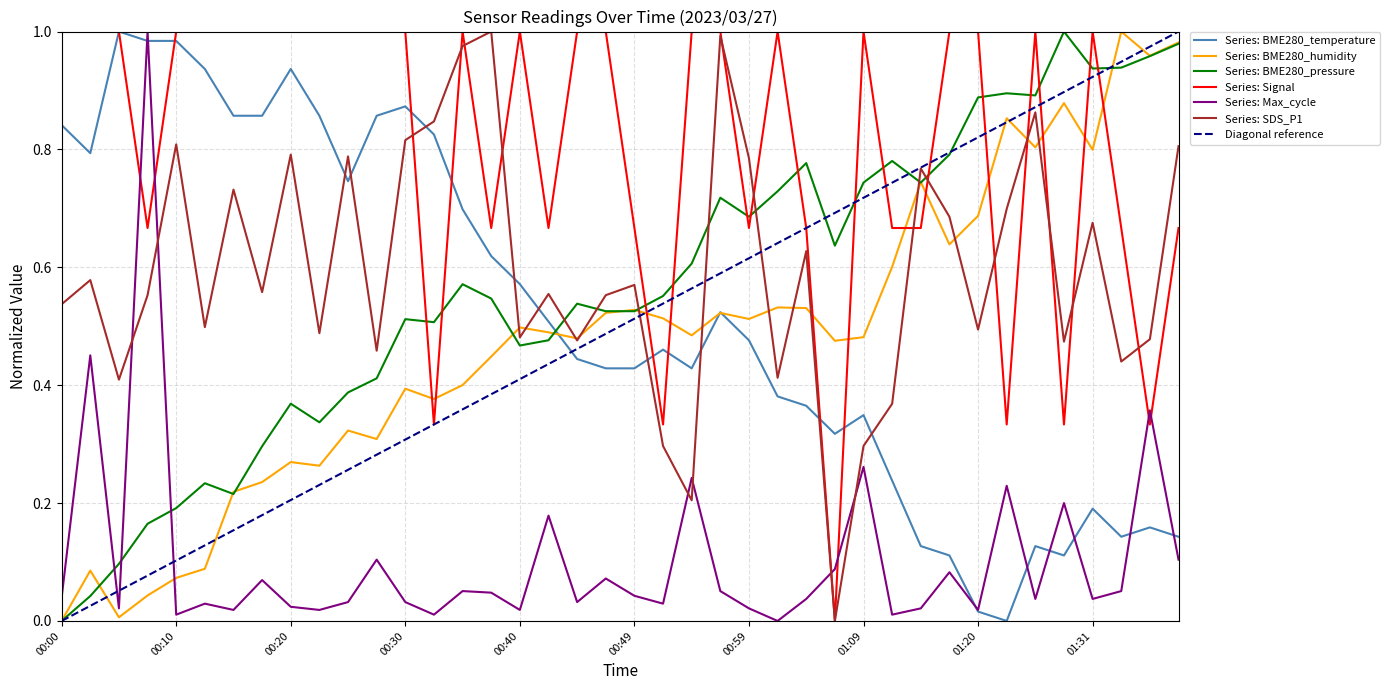

Is this an area chart (filled region under the line)?

No